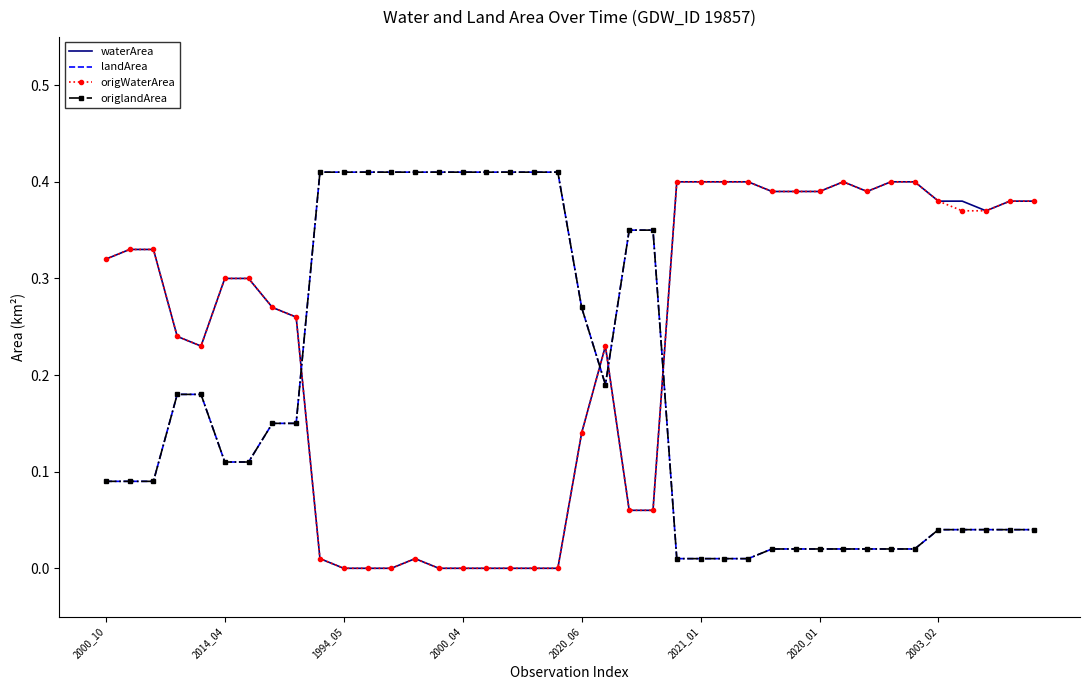

Reading right to left, extract all data points from this chart.

waterArea: 0.4	0.4	0.4	0.4	0.4	0.4	0.4	0.4	0.4	0.4	0.4	0.4	0.4	0.4	0.4	0.4	0.1	0.1	0.2	0.1	0.0	0.0	0.0	0.0	0.0	0.0	0.0	0.0	0.0	0.0	0.0	0.3	0.3	0.3	0.3	0.2	0.2	0.3	0.3	0.3
landArea: 0.0	0.0	0.0	0.0	0.0	0.0	0.0	0.0	0.0	0.0	0.0	0.0	0.0	0.0	0.0	0.0	0.3	0.3	0.2	0.3	0.4	0.4	0.4	0.4	0.4	0.4	0.4	0.4	0.4	0.4	0.4	0.1	0.1	0.1	0.1	0.2	0.2	0.1	0.1	0.1
origWaterArea: 0.4	0.4	0.4	0.4	0.4	0.4	0.4	0.4	0.4	0.4	0.4	0.4	0.4	0.4	0.4	0.4	0.1	0.1	0.2	0.1	0.0	0.0	0.0	0.0	0.0	0.0	0.0	0.0	0.0	0.0	0.0	0.3	0.3	0.3	0.3	0.2	0.2	0.3	0.3	0.3
origlandArea: 0.0	0.0	0.0	0.0	0.0	0.0	0.0	0.0	0.0	0.0	0.0	0.0	0.0	0.0	0.0	0.0	0.3	0.3	0.2	0.3	0.4	0.4	0.4	0.4	0.4	0.4	0.4	0.4	0.4	0.4	0.4	0.1	0.1	0.1	0.1	0.2	0.2	0.1	0.1	0.1